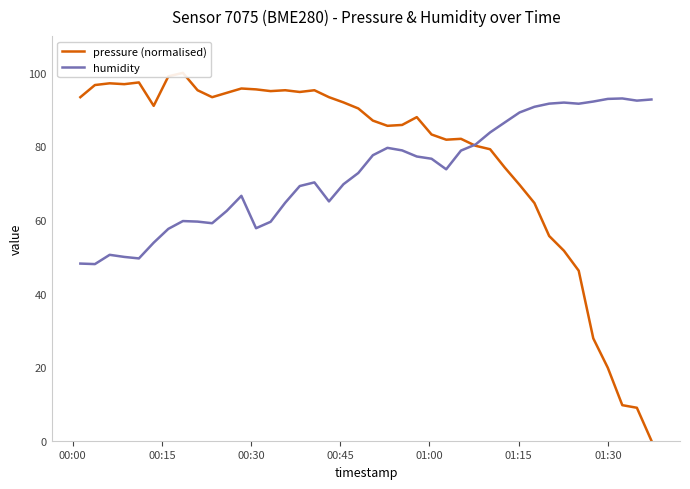

What is the minimum value for humidity?

48.0